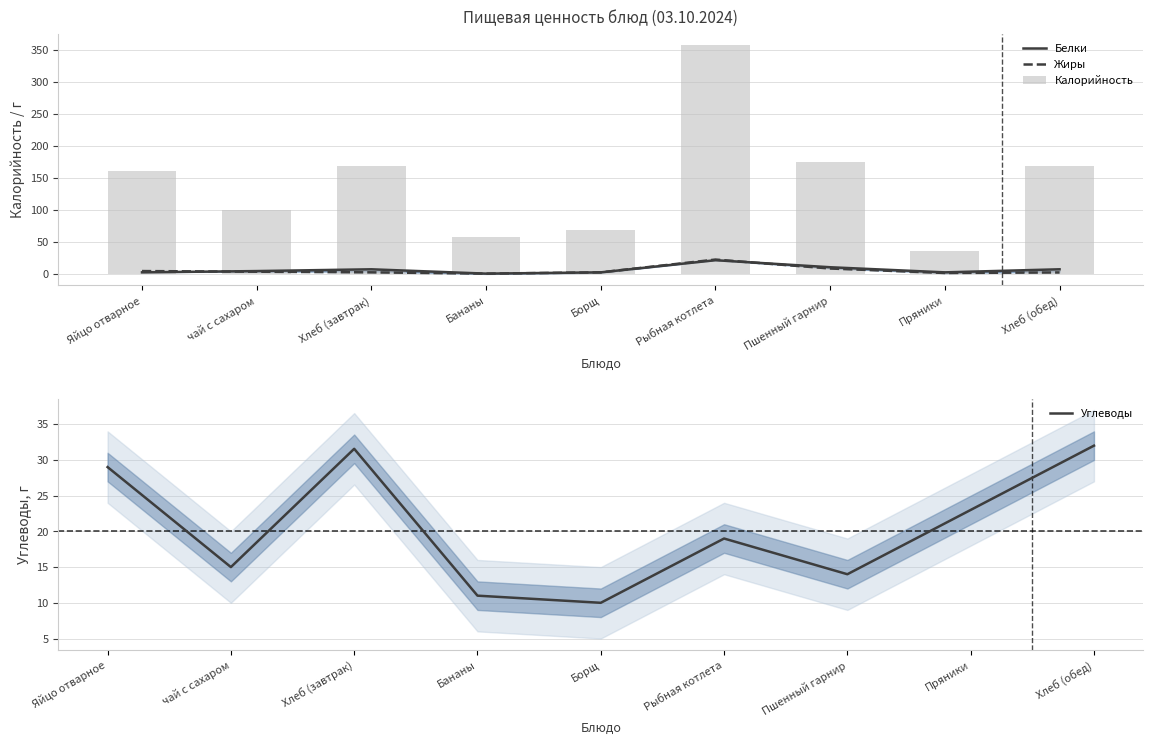

Which has a higher value, Пшенный гарнир or чай с сахаром?

Пшенный гарнир